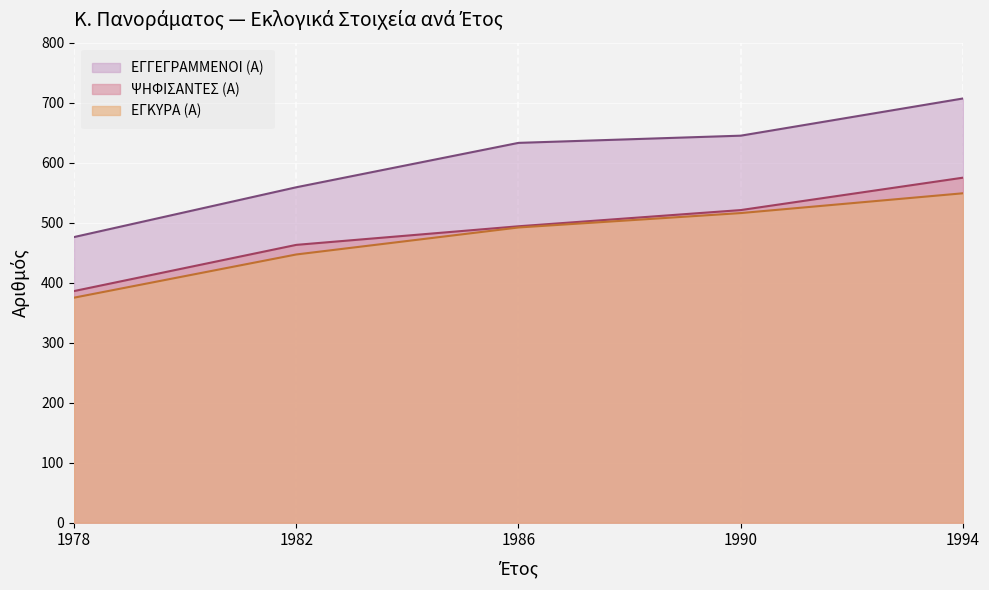

Which label corresponds to the largest value in the chart?

1994